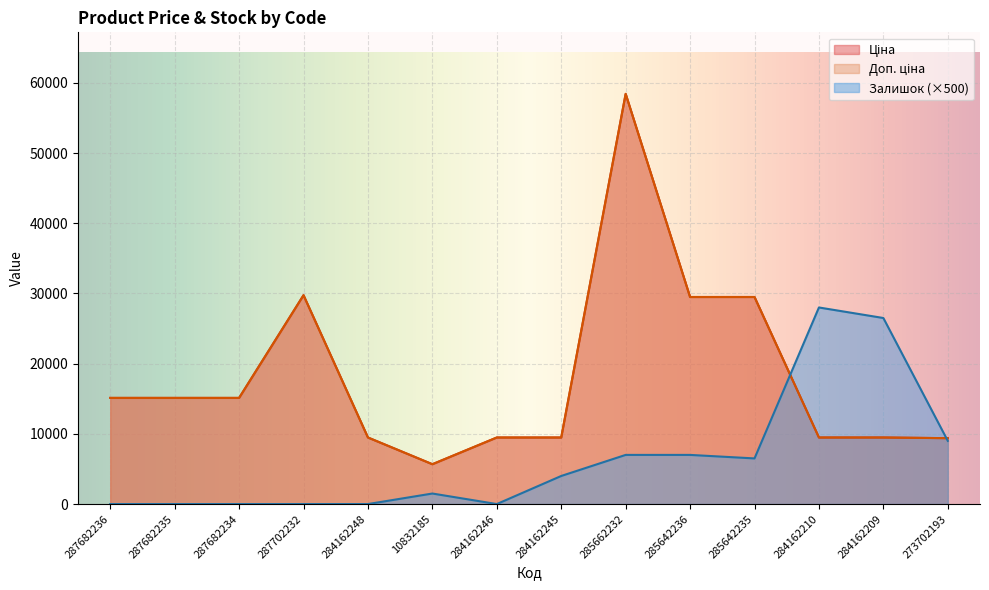

After their last crossing, which series has the higher values: Ціна or Залишок?

Ціна